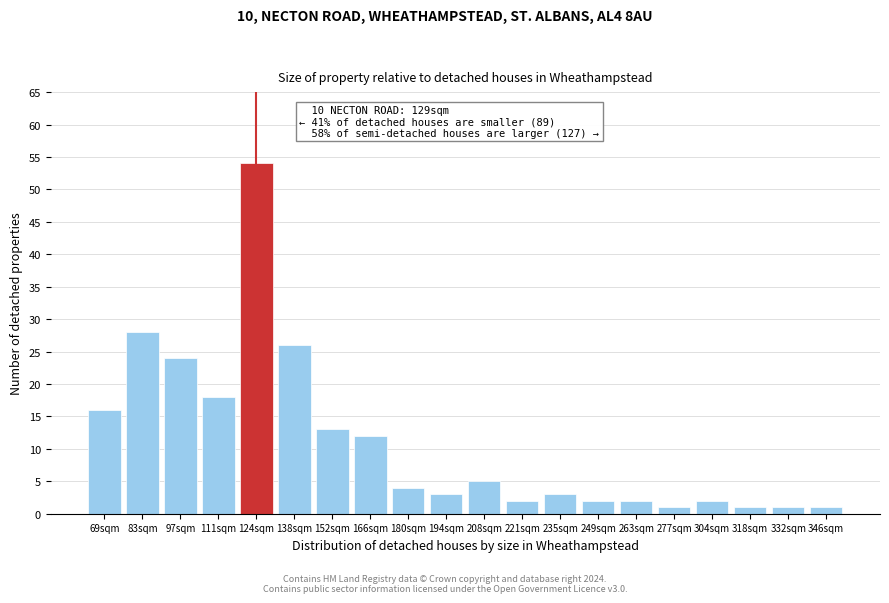

Reading right to left, extract all data points from this chart.

346sqm=1	332sqm=1	318sqm=1	304sqm=2	277sqm=1	263sqm=2	249sqm=2	235sqm=3	221sqm=2	208sqm=5	194sqm=3	180sqm=4	166sqm=12	152sqm=13	138sqm=26	124sqm=54	111sqm=18	97sqm=24	83sqm=28	69sqm=16